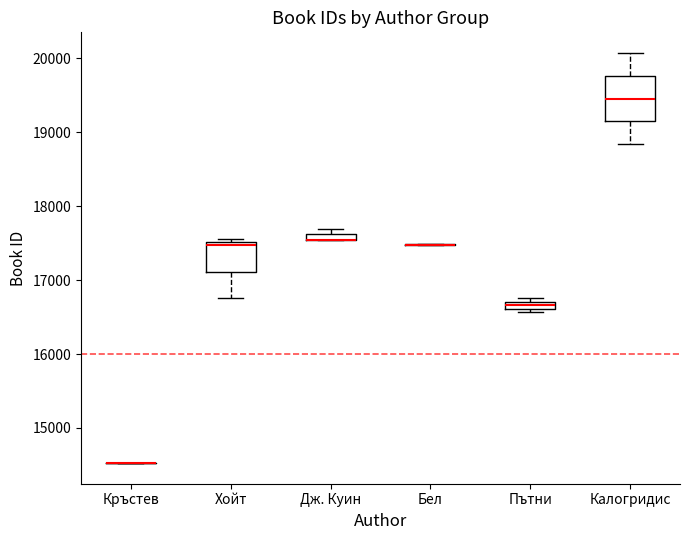

Comparing the boxes themselves (not the whiskers), which one is the tallest?

Калогридис